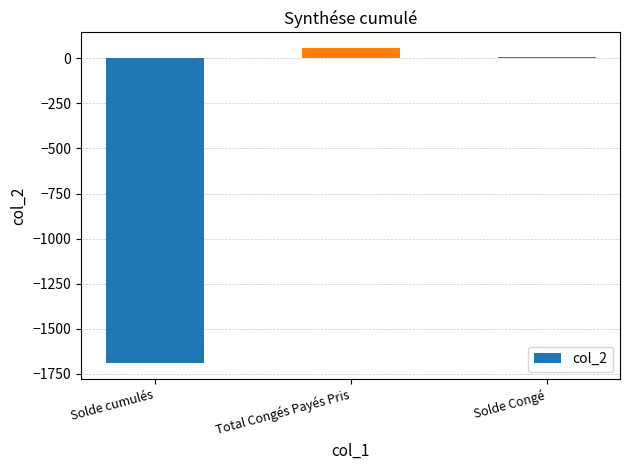

Where does the data first go above 4?

Total Congés Payés Pris